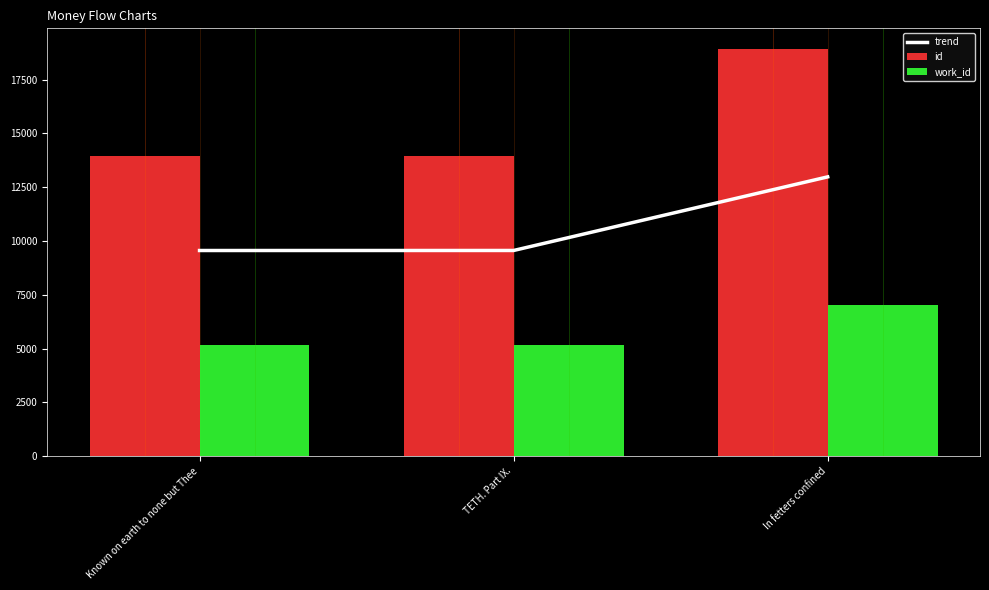

Which label corresponds to the largest value in the chart?

In fetters confined